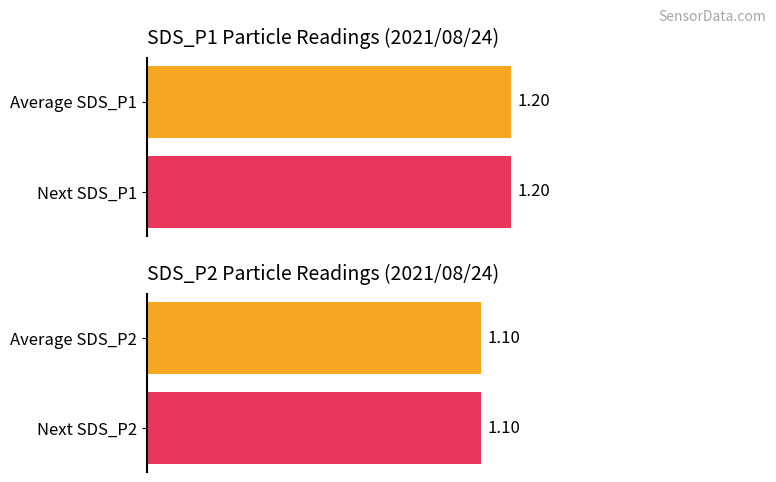

What are all the series names shown in the legend?

SDS_P1, SDS_P2